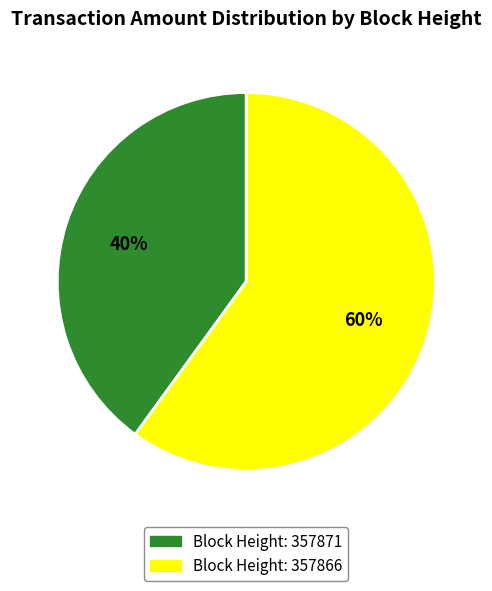

Is there any slice that represents more than half of the pie?

Yes